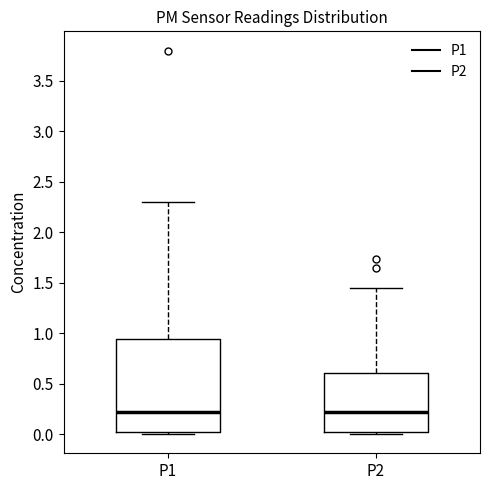

Reading left to right, transcribe this box plot: for each box, give where its median line is, the range the box spans, and where its two whiskers end, as read against the y-axis. The values are not printed on the chart, so give them approximately, as read against the axis.

P1: median 0.20, box 0.00 to 0.95, whiskers 0.00 (just below the box's lower edge) to 2.30
P2: median 0.20, box 0.00 to 0.60, whiskers 0.00 (just below the box's lower edge) to 1.45